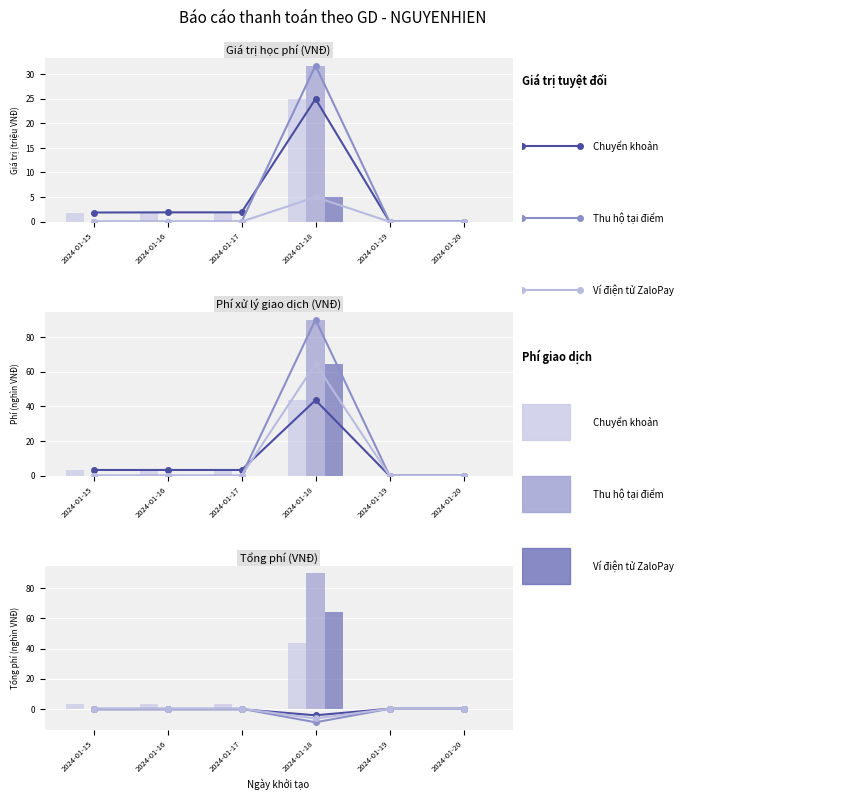

At how many categories does at least one series exceed -6?

6